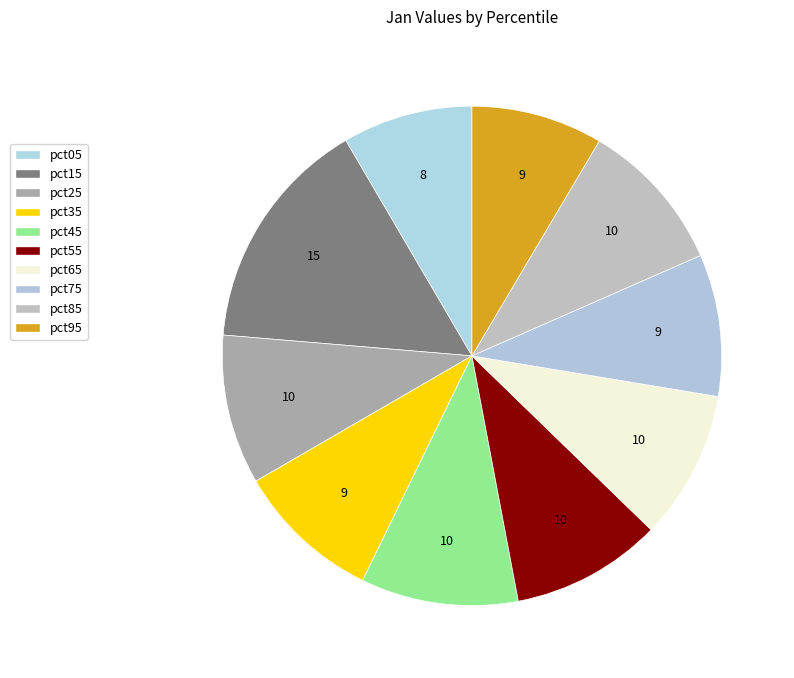

Does pct55 represent more than half of the total?

No